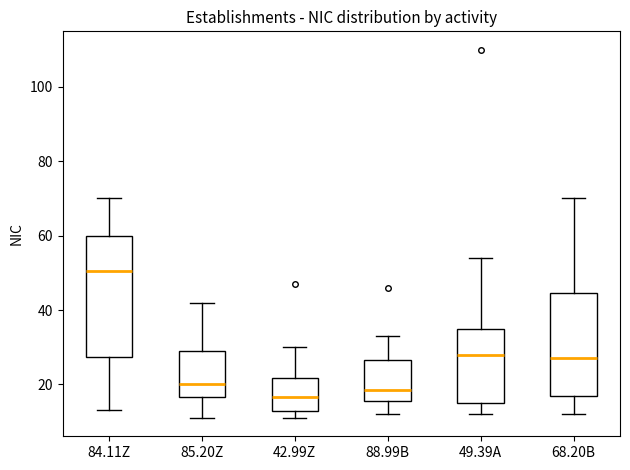

Reading left to right, transcribe this box plot: for each box, give where its median line is, the range the box spans, and where its two whiskers end, as read against the y-axis. The values are not printed on the chart, so give them approximately, as read against the axis.

84.11Z: median 50, box 28 to 60, whiskers 14 to 70
85.20Z: median 20, box 16 to 30, whiskers 12 to 42
42.99Z: median 16, box 12 to 22, whiskers 12 (just below the box's lower edge) to 30
88.99B: median 18, box 16 to 26, whiskers 12 to 34
49.39A: median 28, box 16 to 36, whiskers 12 to 54
68.20B: median 28, box 18 to 44, whiskers 12 to 70